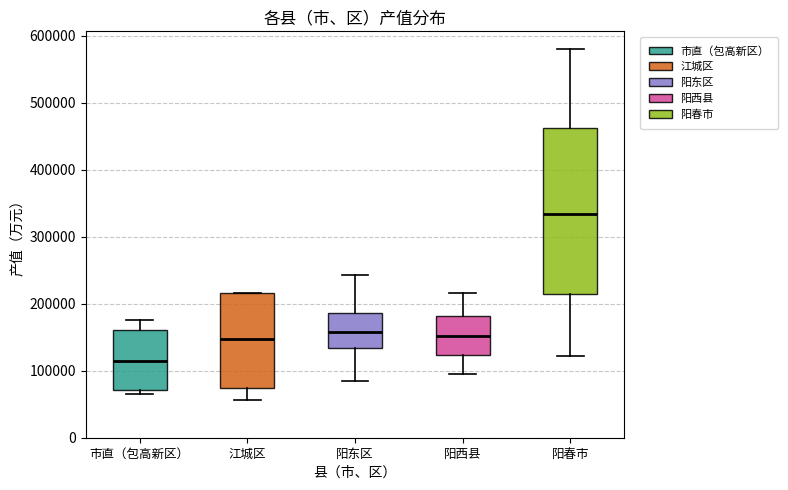

Where is the upper edge of the box for 阳西县 on the y-axis? The values are not printed on the chart, so give them approximately, as read against the axis.

180000